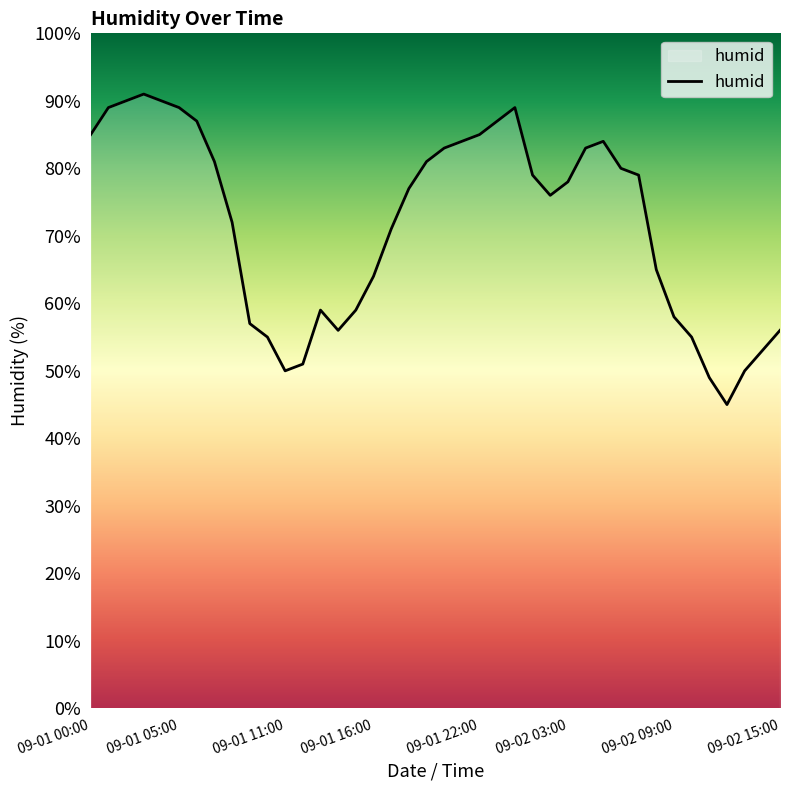

What is the difference between the maximum and minimum values?

46